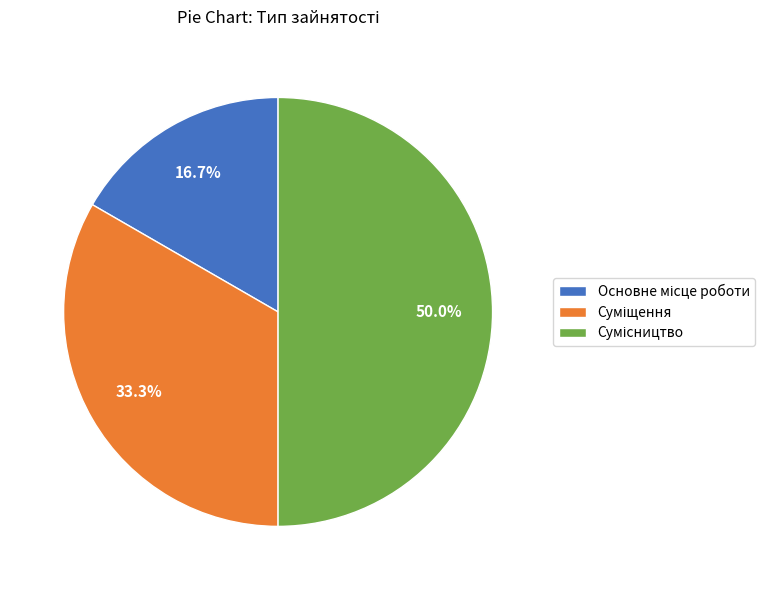

What percentage do Основне місце роботи and Суміщення together represent?

50.0%